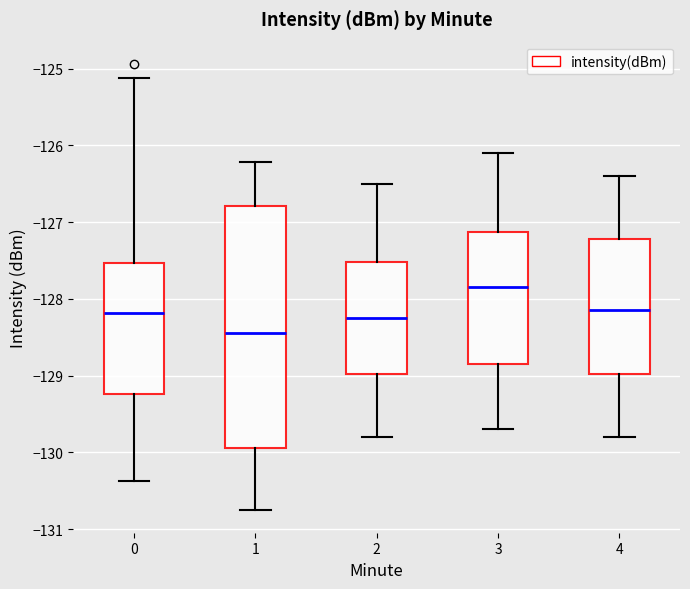

Which box is the tallest, from its lower edge to its upper edge?

1